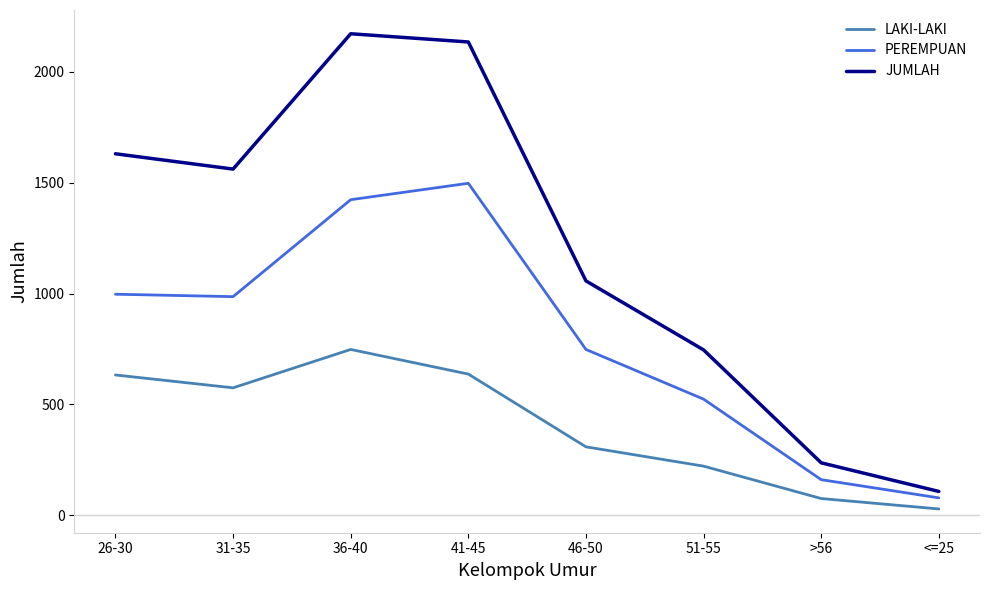

Rank the series by their average value, from highest to lowest.

JUMLAH, PEREMPUAN, LAKI-LAKI